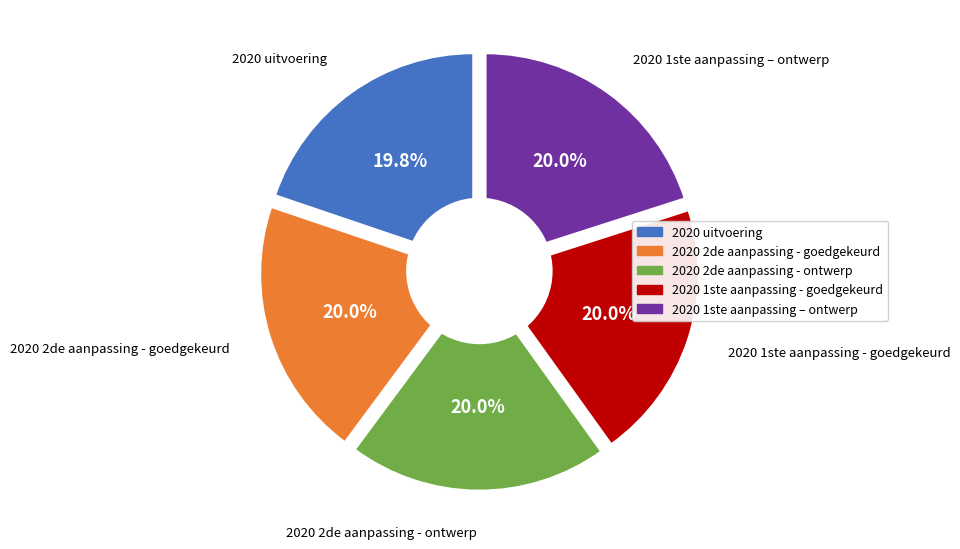

What is the ratio of the value at 2020 1ste aanpassing – ontwerp to the value at 2020 1ste aanpassing - goedgekeurd?

1.0